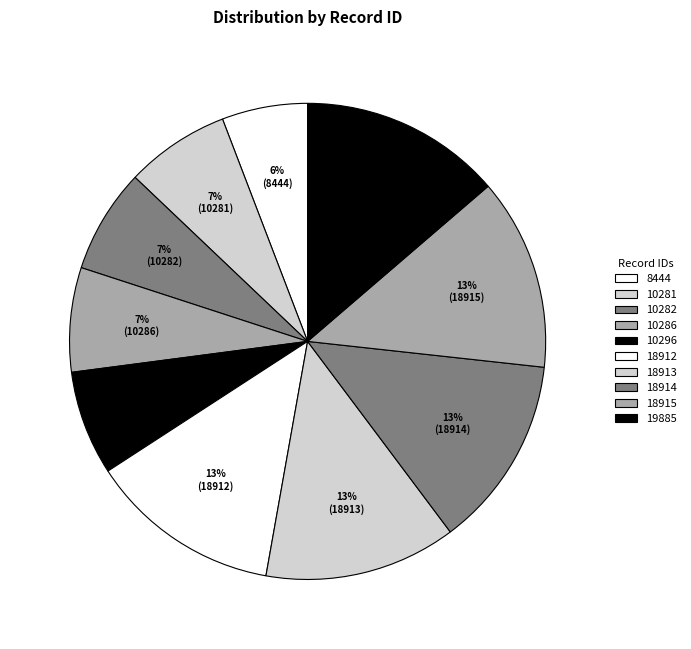

What percentage is the 10282 slice, to the nearest percent?

7%